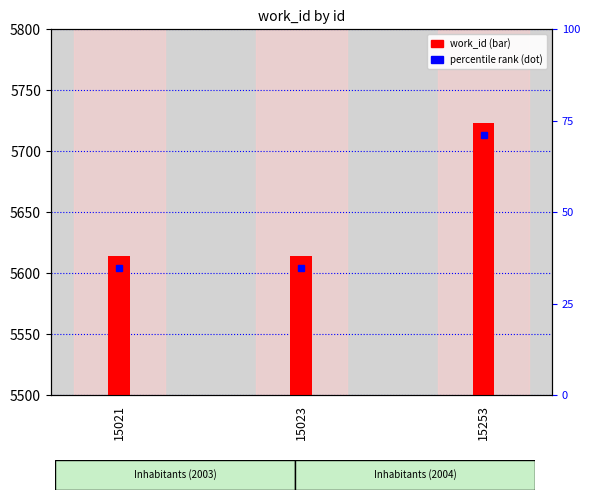

What is the ratio of the value at 15253 to the value at 15021?

1.0